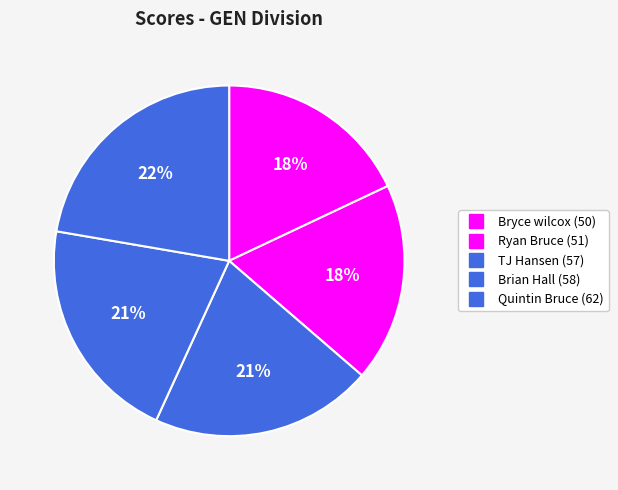

Which has a higher value, TJ Hansen or Brian Hall?

Brian Hall